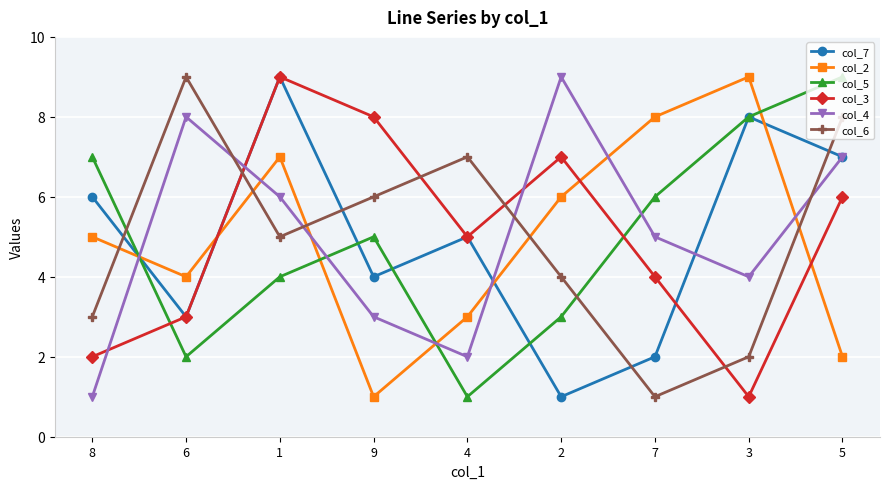

What are all the series names shown in the legend?

col_7, col_2, col_5, col_3, col_4, col_6